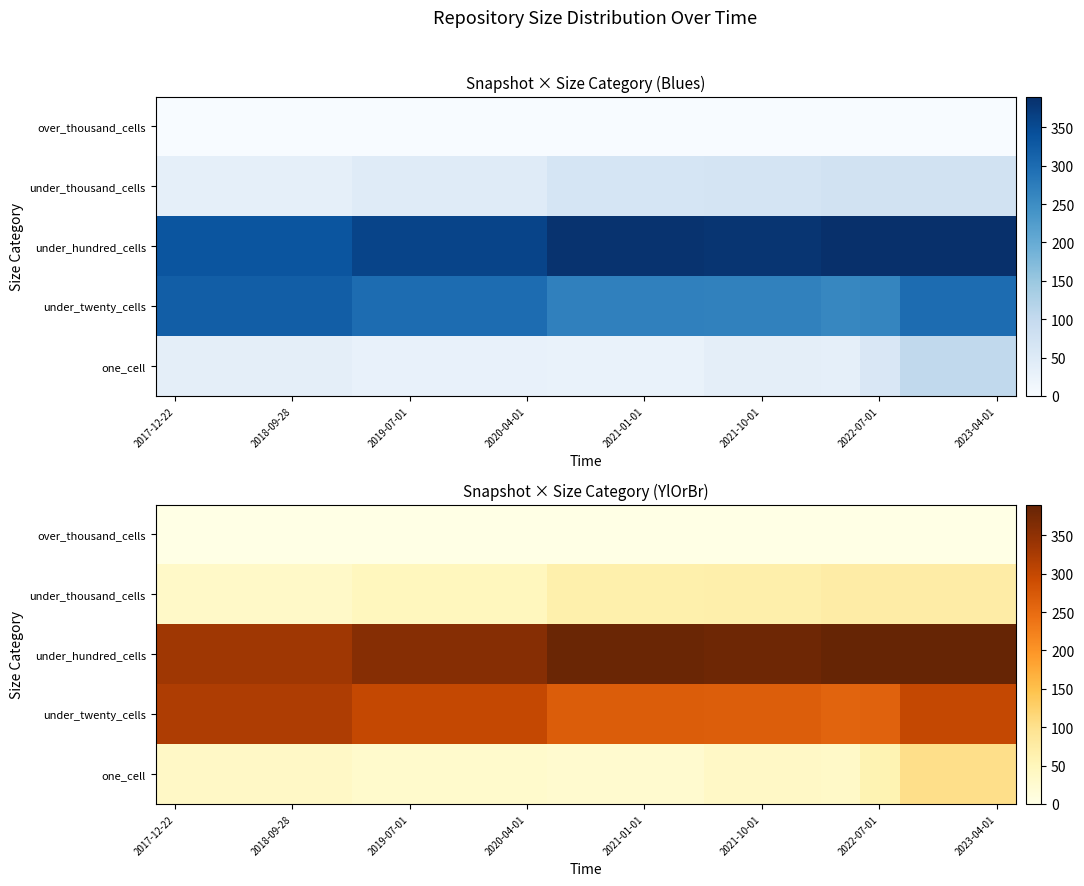

Which series has the largest total across all categories?

under_hundred_cells